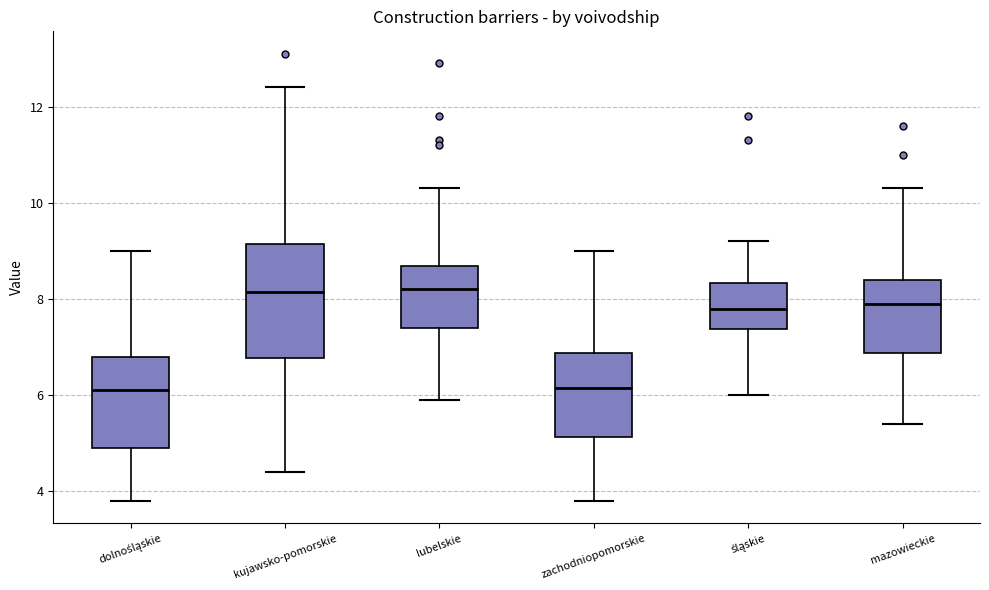

Where does the upper whisker of the box for lubelskie end on the y-axis? The values are not printed on the chart, so give them approximately, as read against the axis.

10.4